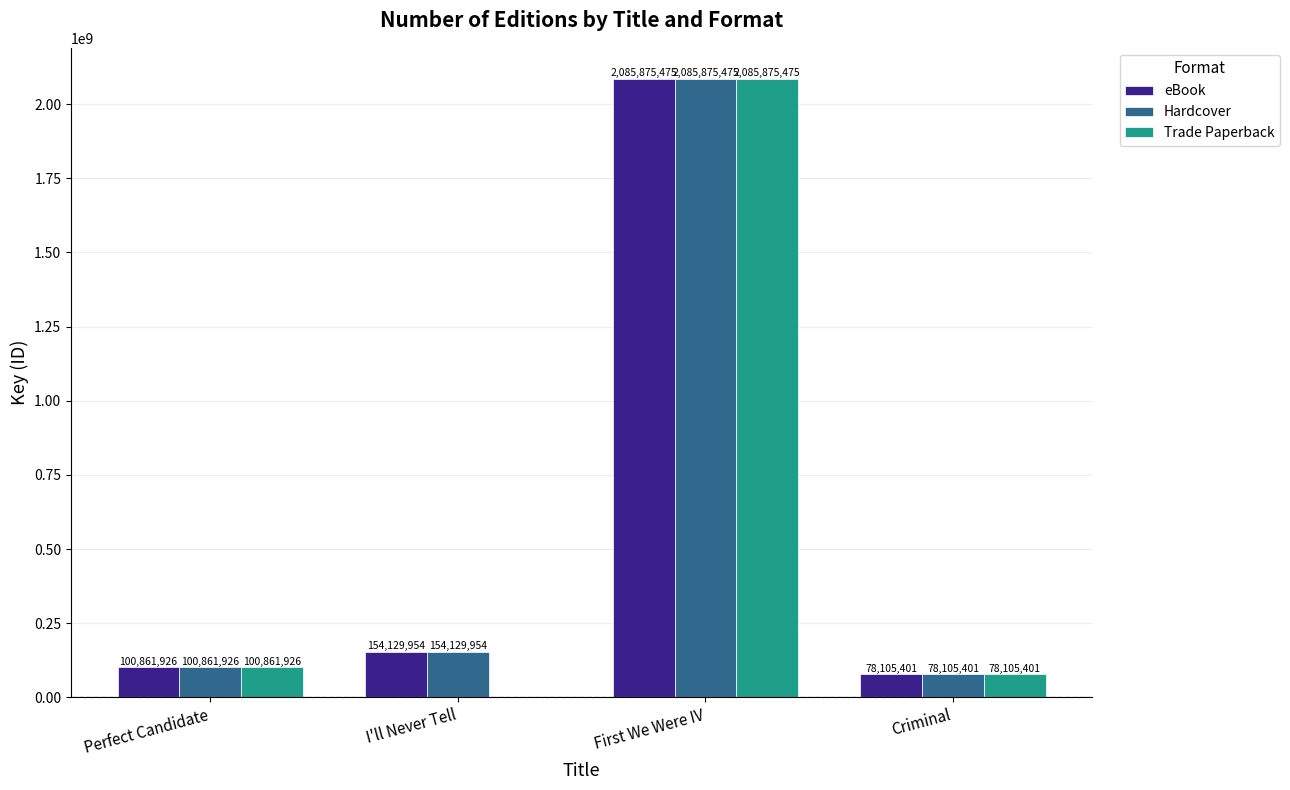

Reading left to right, what are all the values shown in this chart?

eBook: 100861926	154129954	2085875475	78105401
Hardcover: 100861926	154129954	2085875475	78105401
Trade Paperback: 100861926	0	2085875475	78105401